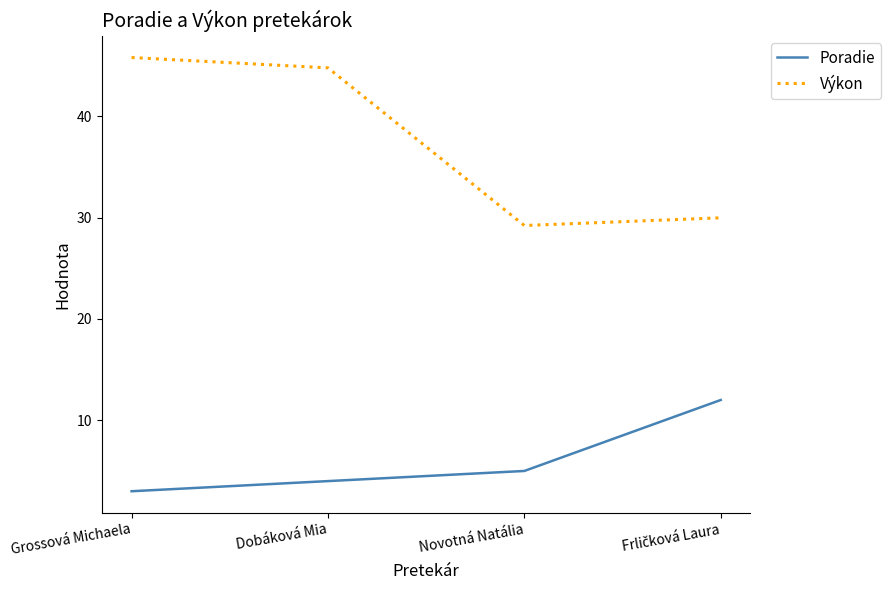

Between Dobáková Mia and Novotná Natália, which series saw the biggest shift?

Výkon